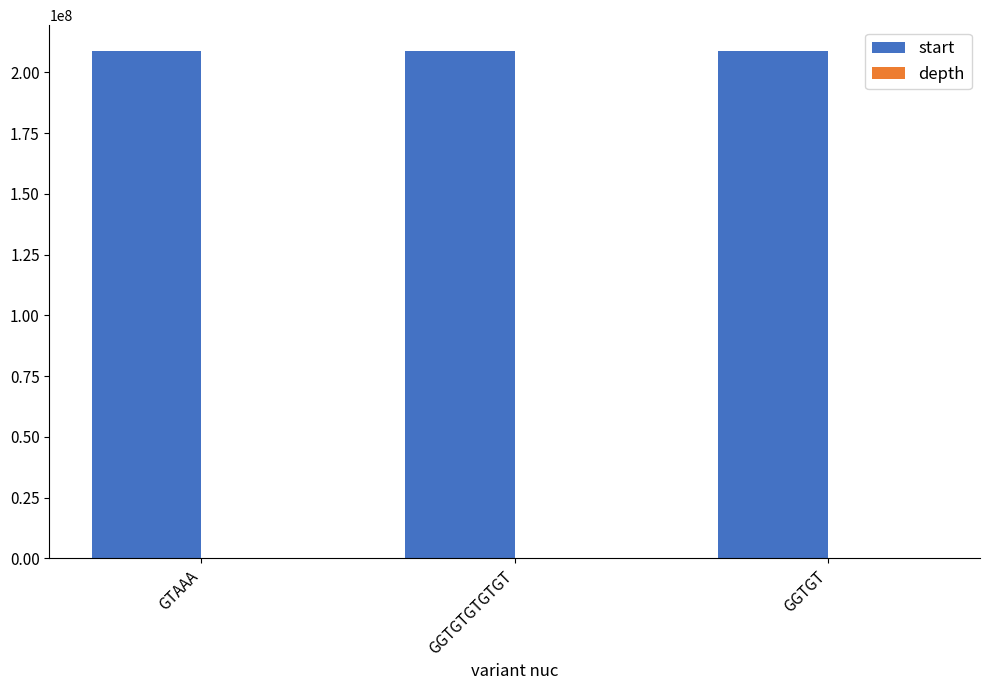

Which series has the largest total across all categories?

start